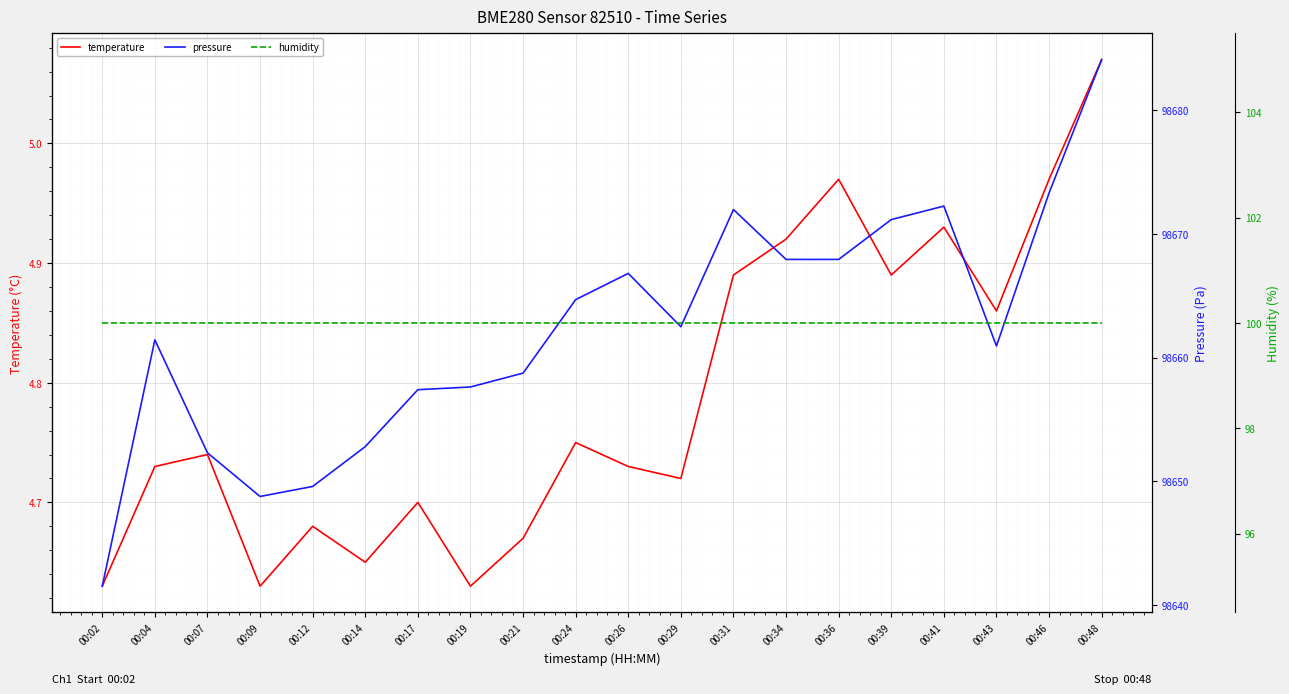

True or false: temperature and pressure cross at least once.

False